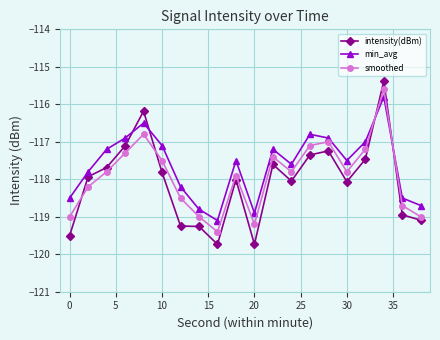

What are all the series names shown in the legend?

intensity(dBm), min_avg, smoothed